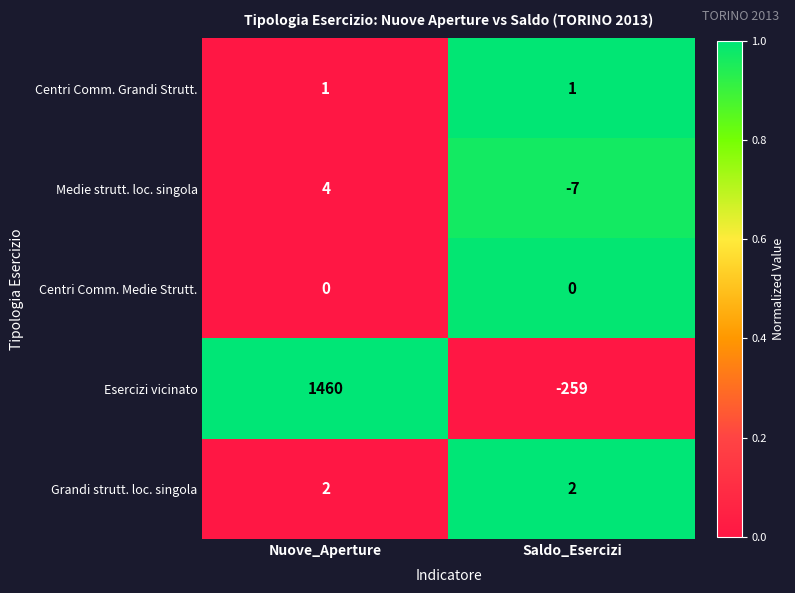

Which series changed the most between Nuove_Aperture and Saldo_Esercizi?

Esercizi vicinato